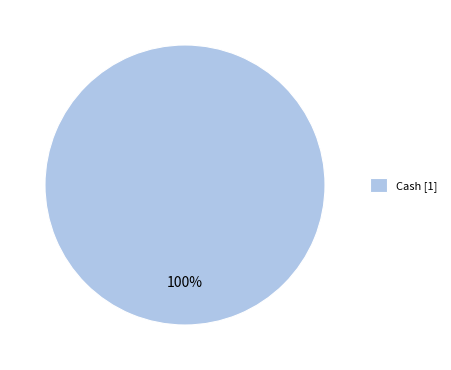

How many segments does this pie chart have?

1